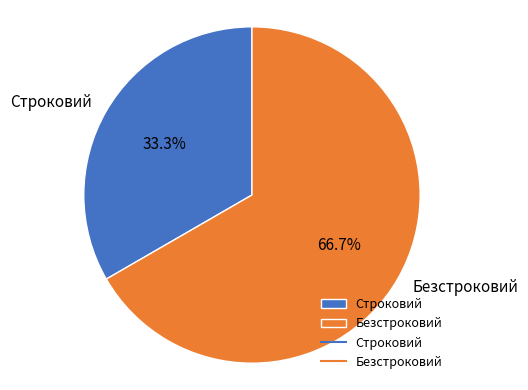

To the nearest percent, what portion does Безстроковий represent?

67%